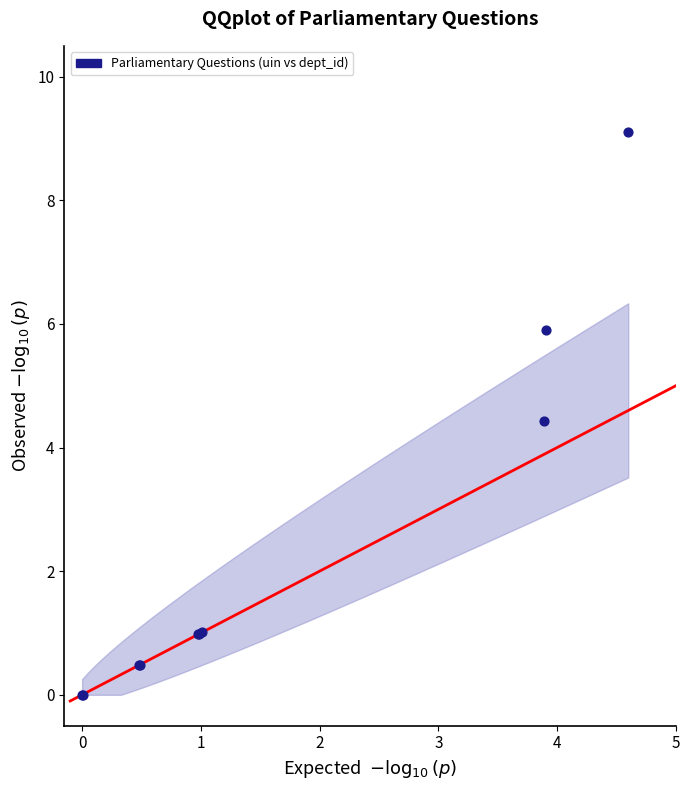

What Y value in the scatter plot is closest to 4?

4.4